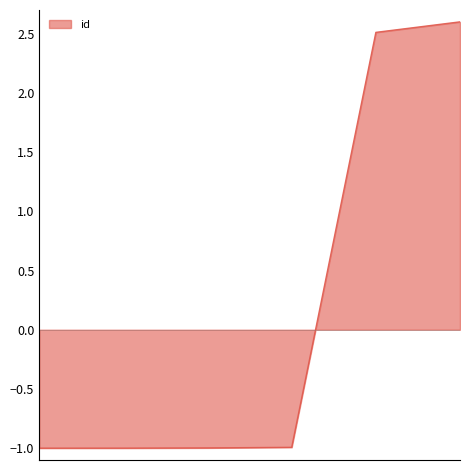

What is the sum of all values?

1.1